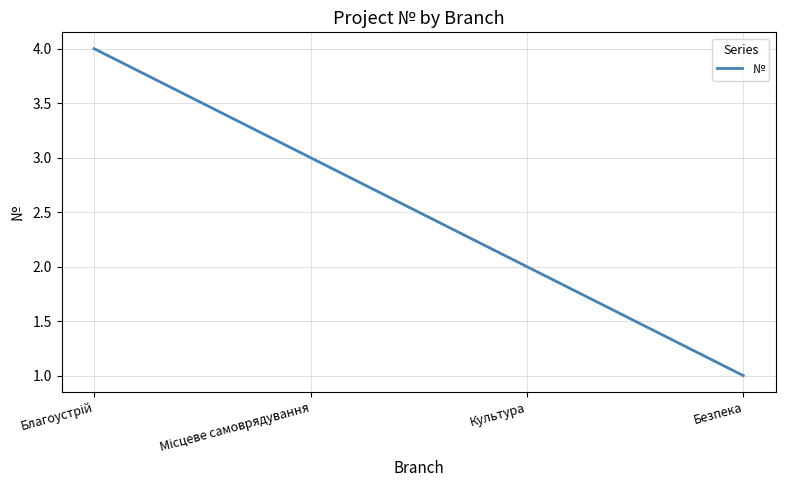

What is the smallest value displayed?

1